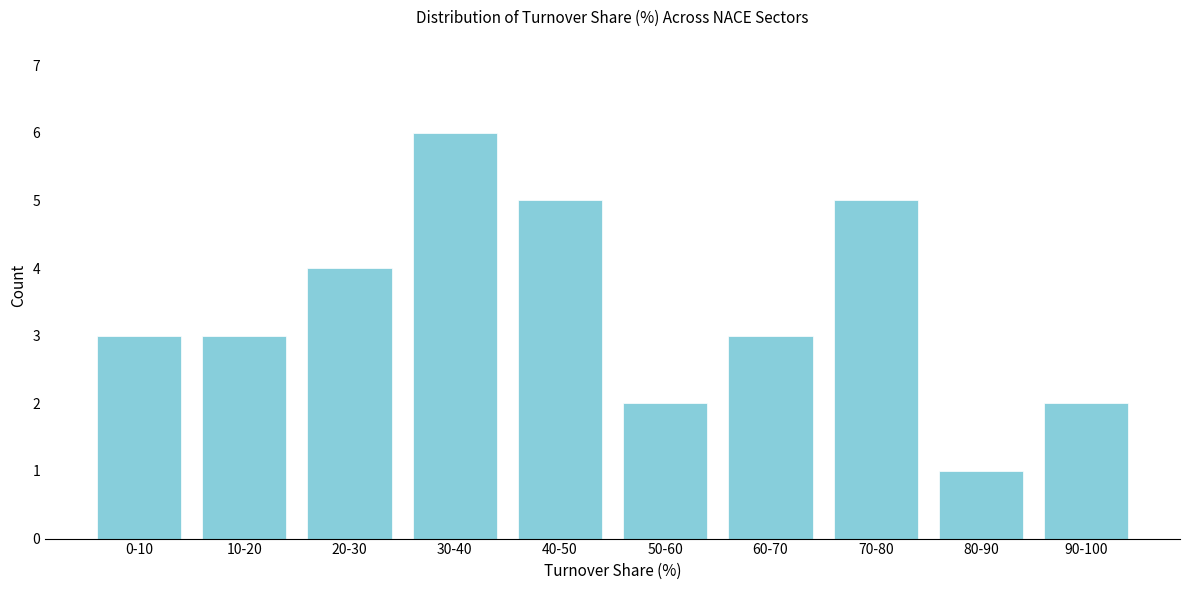

Reading left to right, list all the values displayed in this chart.

3	3	4	6	5	2	3	5	1	2